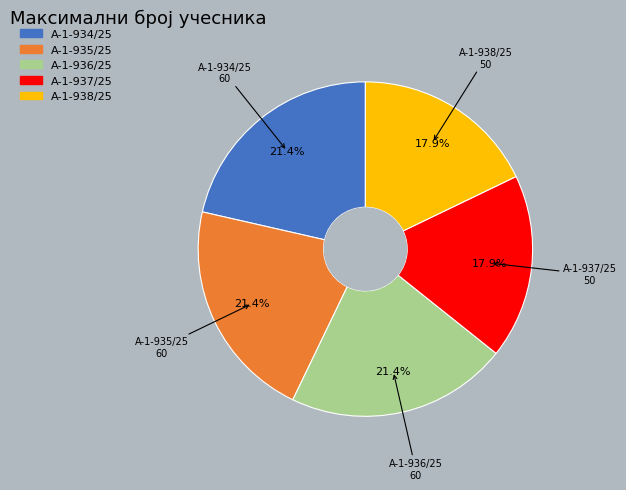

What percentage is the А-1-934/25 slice, to the nearest percent?

21%